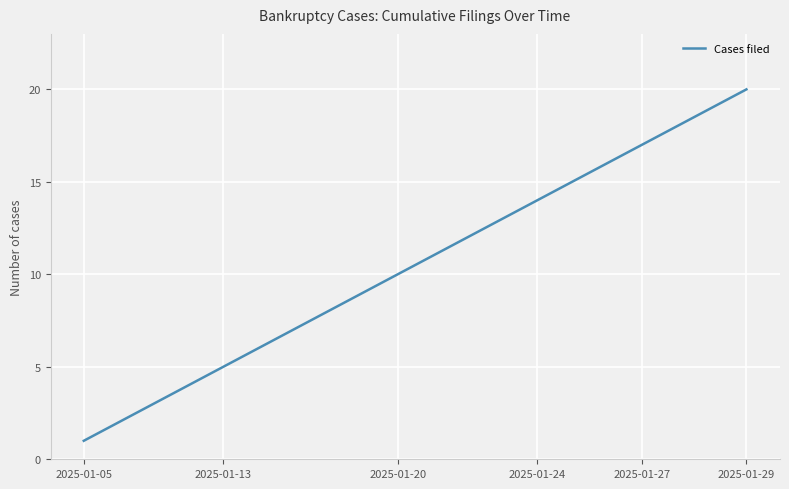

What is the difference between the maximum and minimum values?

19.0